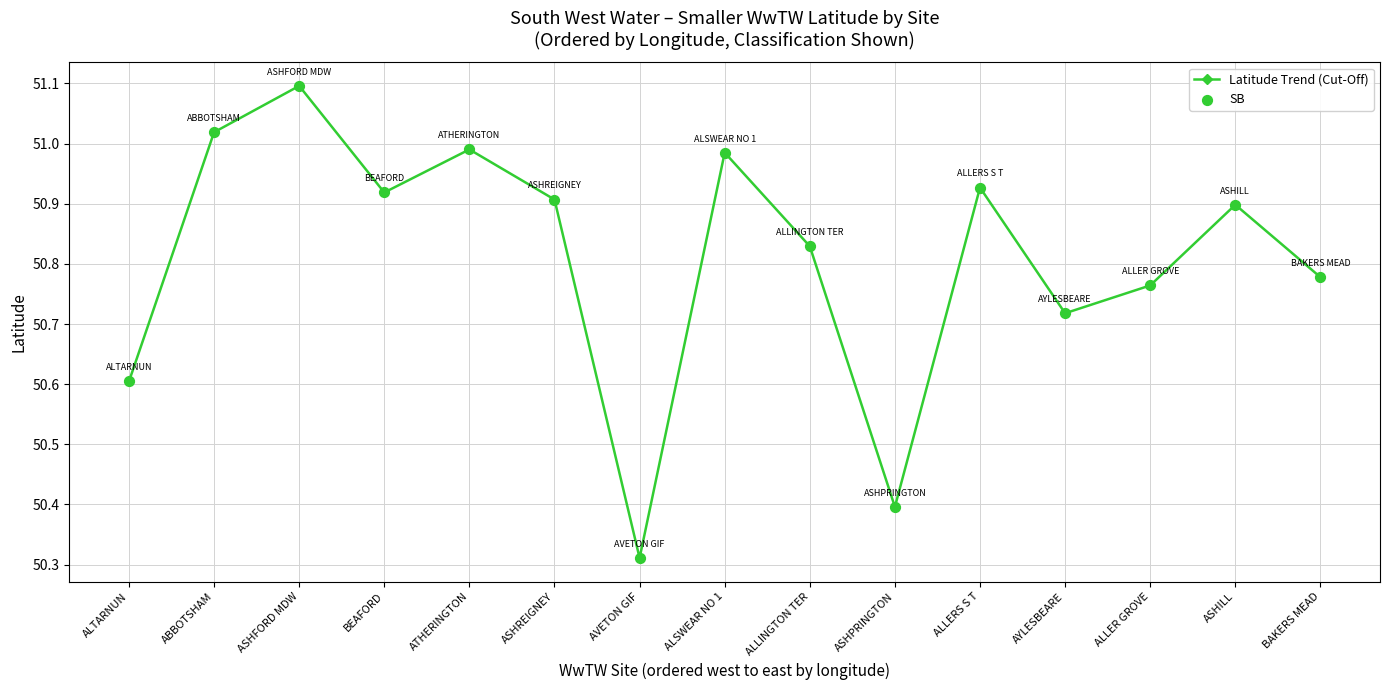

Where is the data nearest to the value 50?

AVETON GIF